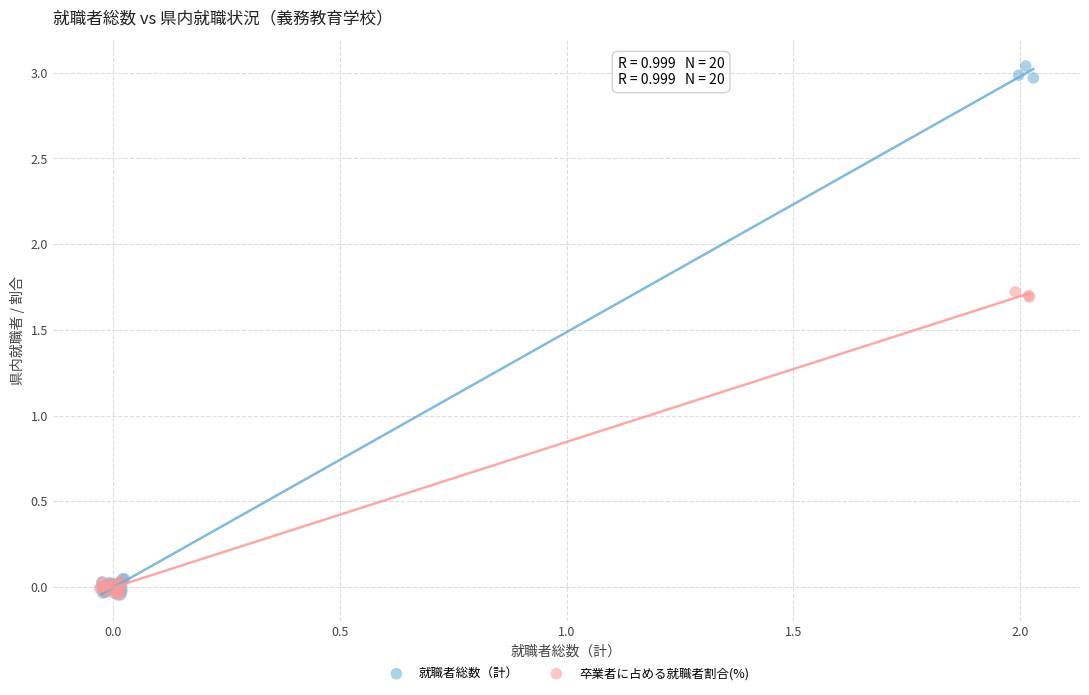

Which series contains the highest Y value?

就職者総数（計）